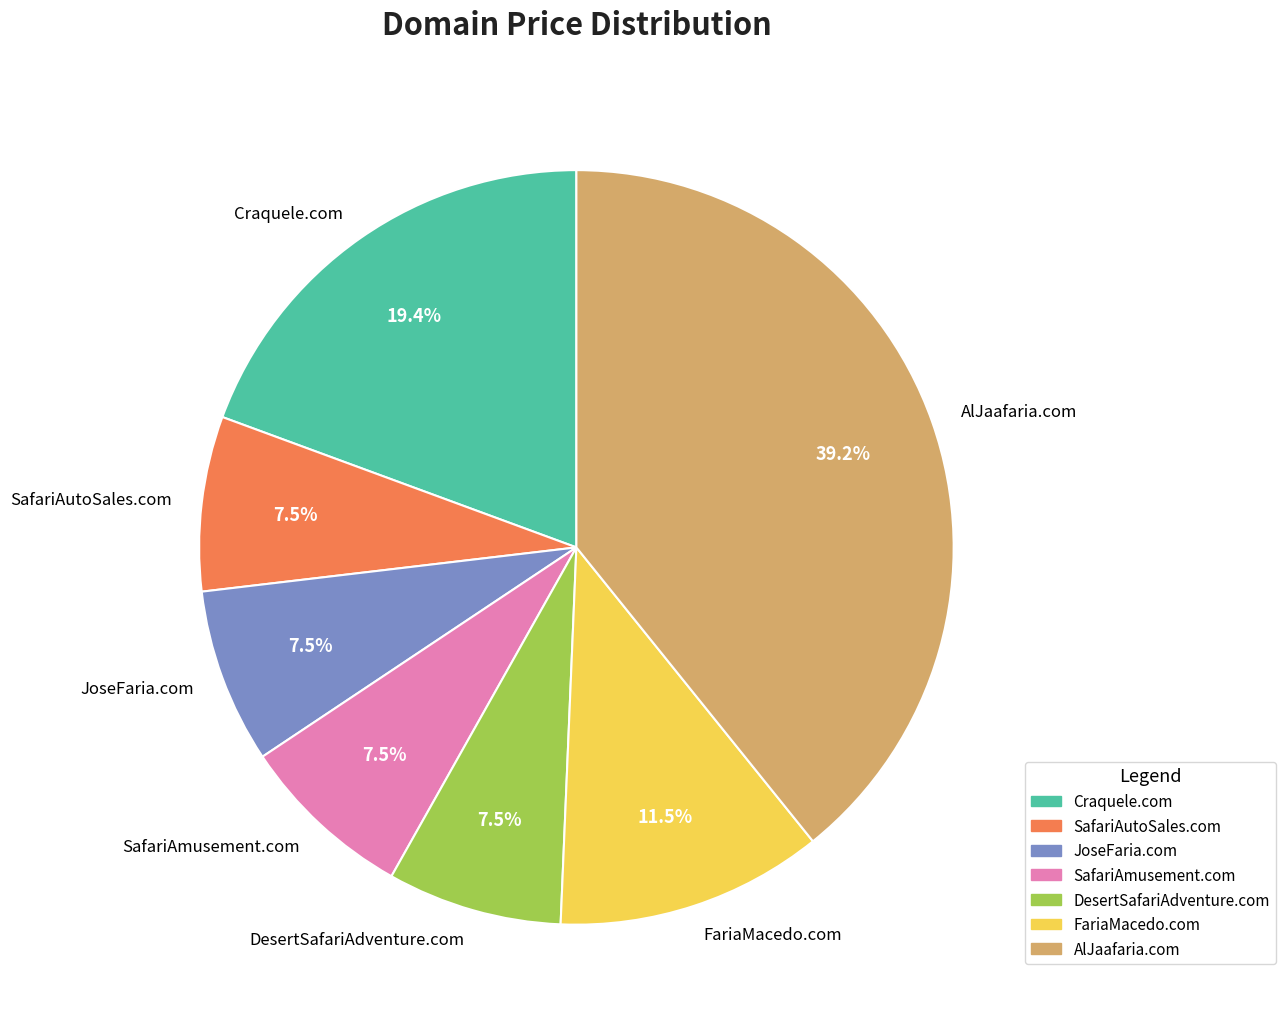

To the nearest percent, what is the difference between the largest and smallest slice percentages?

32%